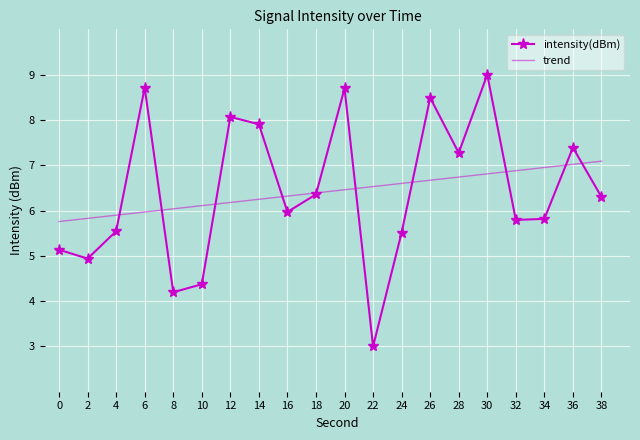

At which label does intensity(dBm) reach its peak?

30